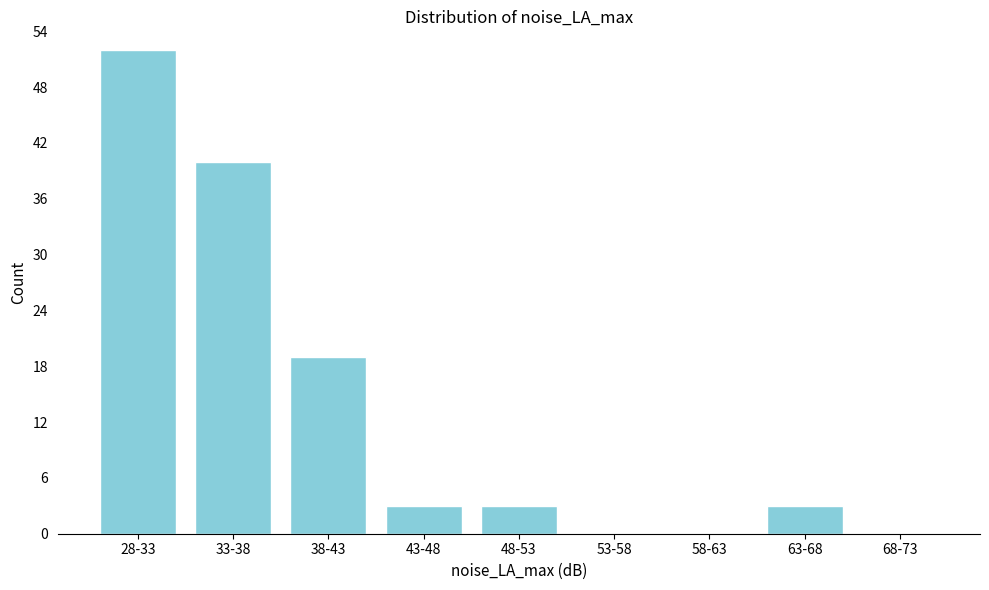

Reading left to right, transcribe all the data shown in this chart.

28-33=52	33-38=40	38-43=19	43-48=3	48-53=3	53-58=0	58-63=0	63-68=3	68-73=0